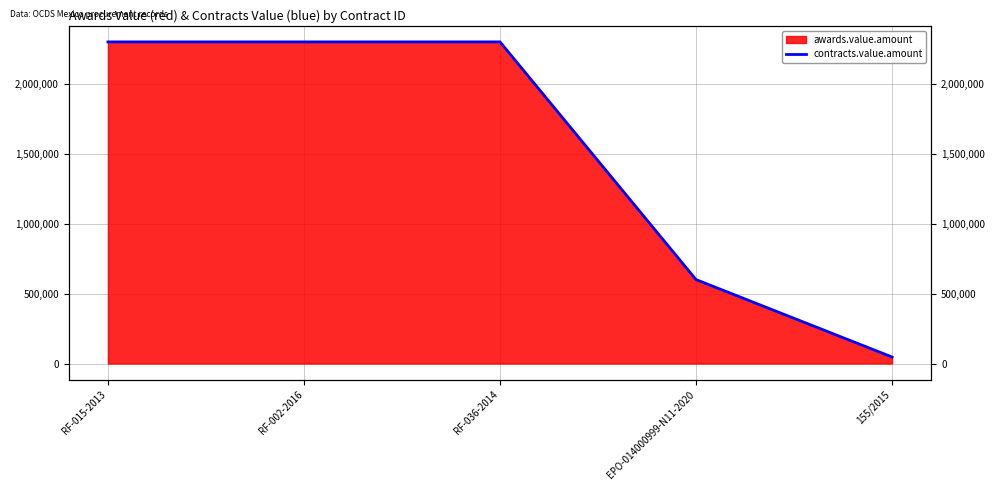

The chart shows a value of 2300000 at RF-015-2013. True or false?

True